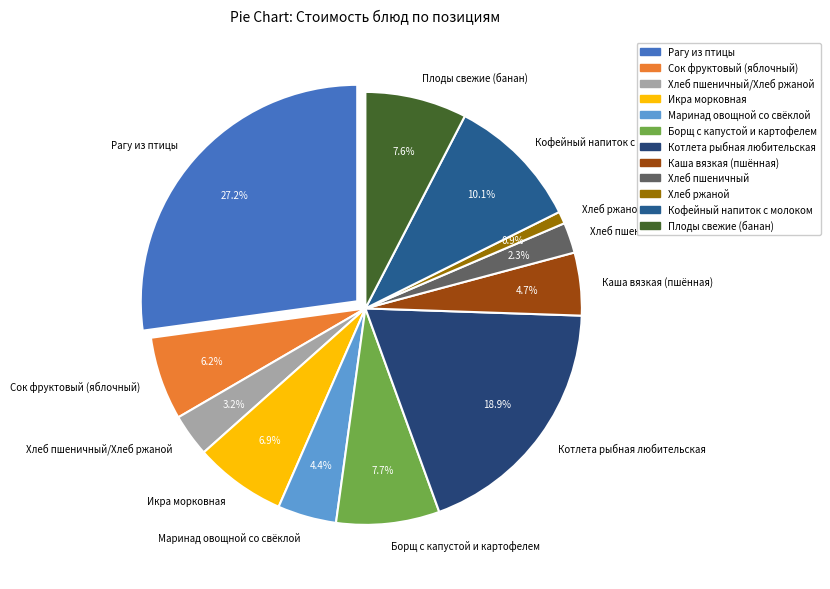

How many slices are in this pie chart?

12